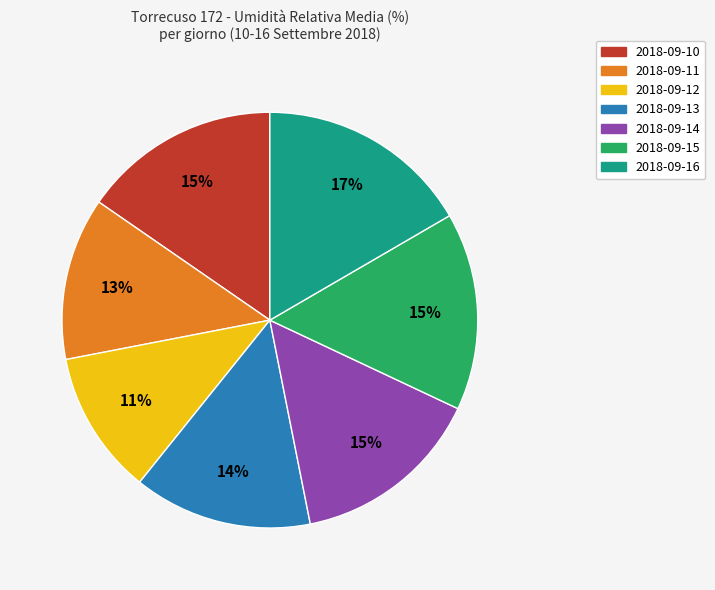

Which has a higher value, 2018-09-14 or 2018-09-13?

2018-09-14